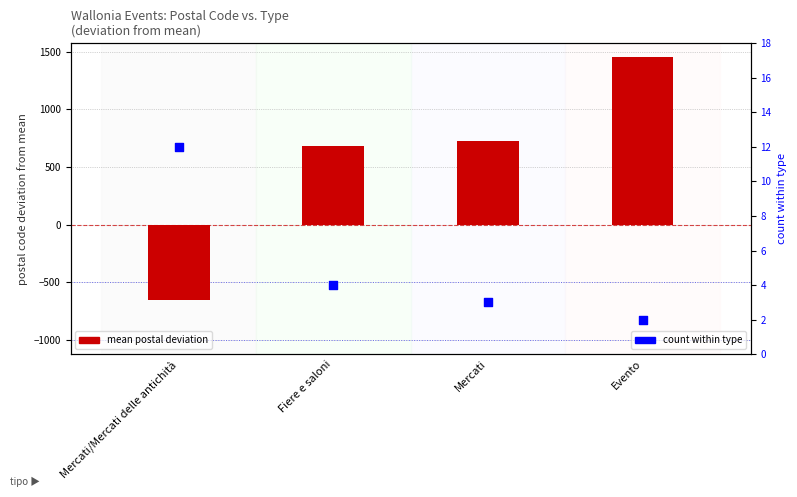

Which series reaches the maximum Y coordinate?

mean postal deviation